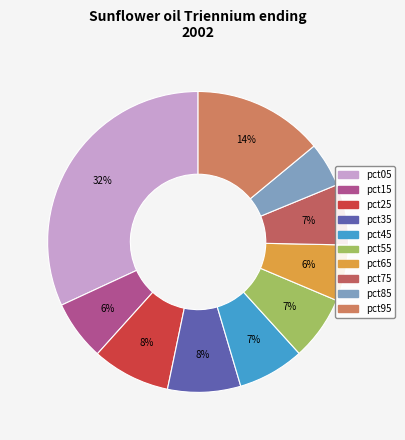

How many slices are in this pie chart?

10